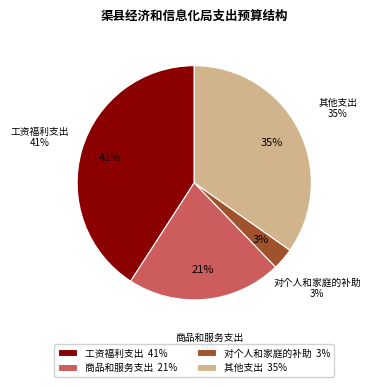

What is the smallest slice in the pie chart?

对个人和家庭的补助